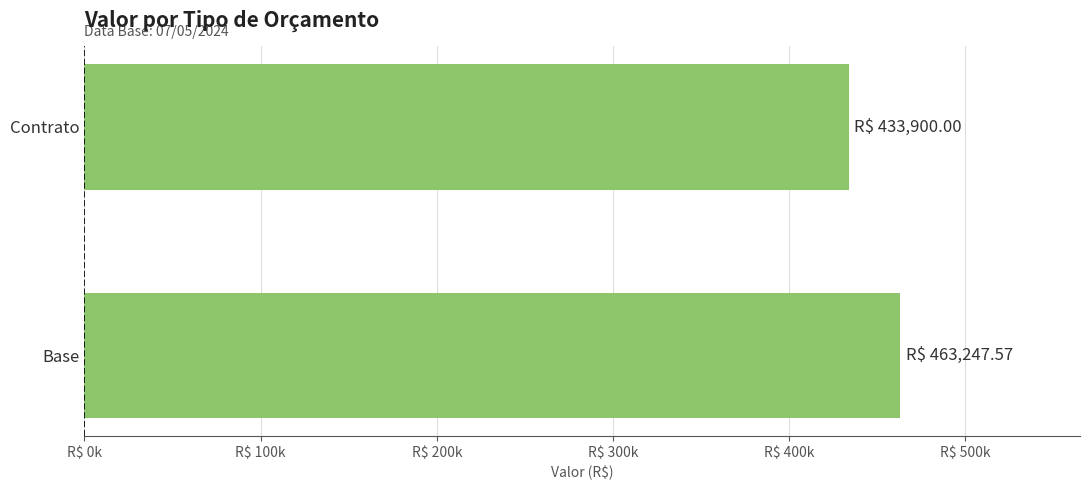

Are the bars horizontal?

Yes